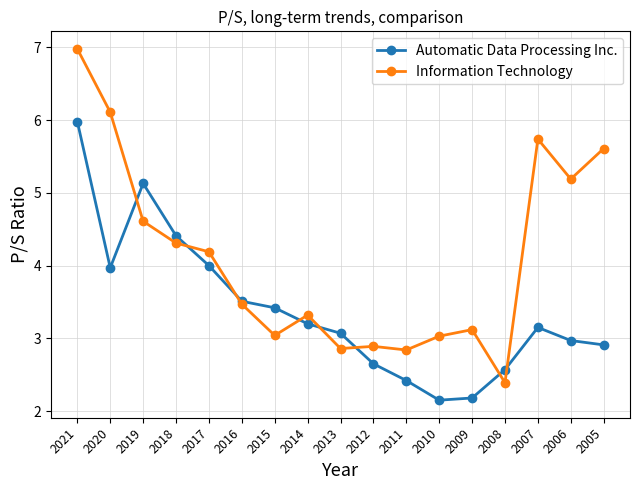

What is the total value across all series at 2005?

8.5